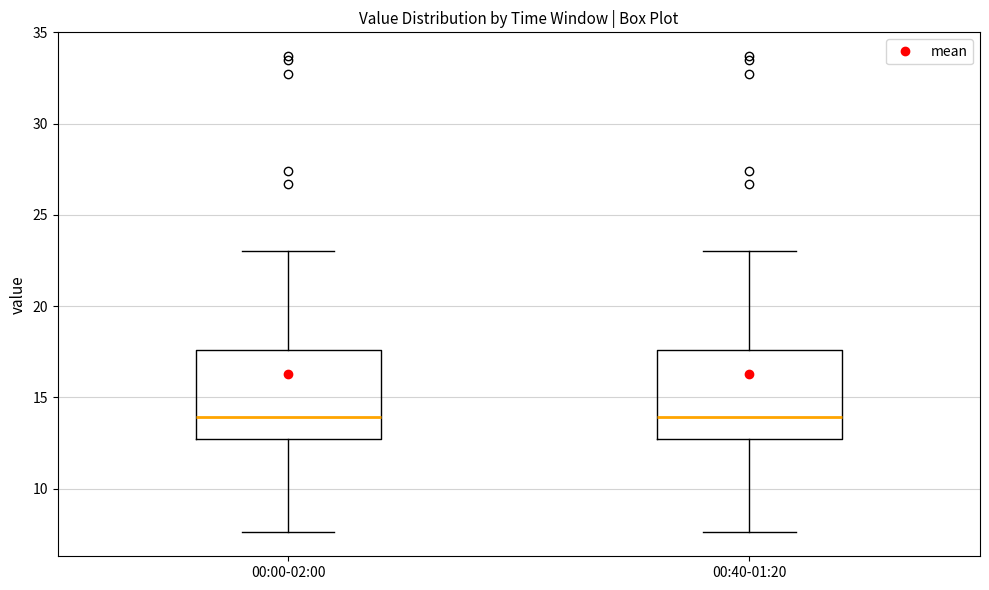

Where is the lower edge of the box for 00:00-02:00 on the y-axis? The values are not printed on the chart, so give them approximately, as read against the axis.

12.5